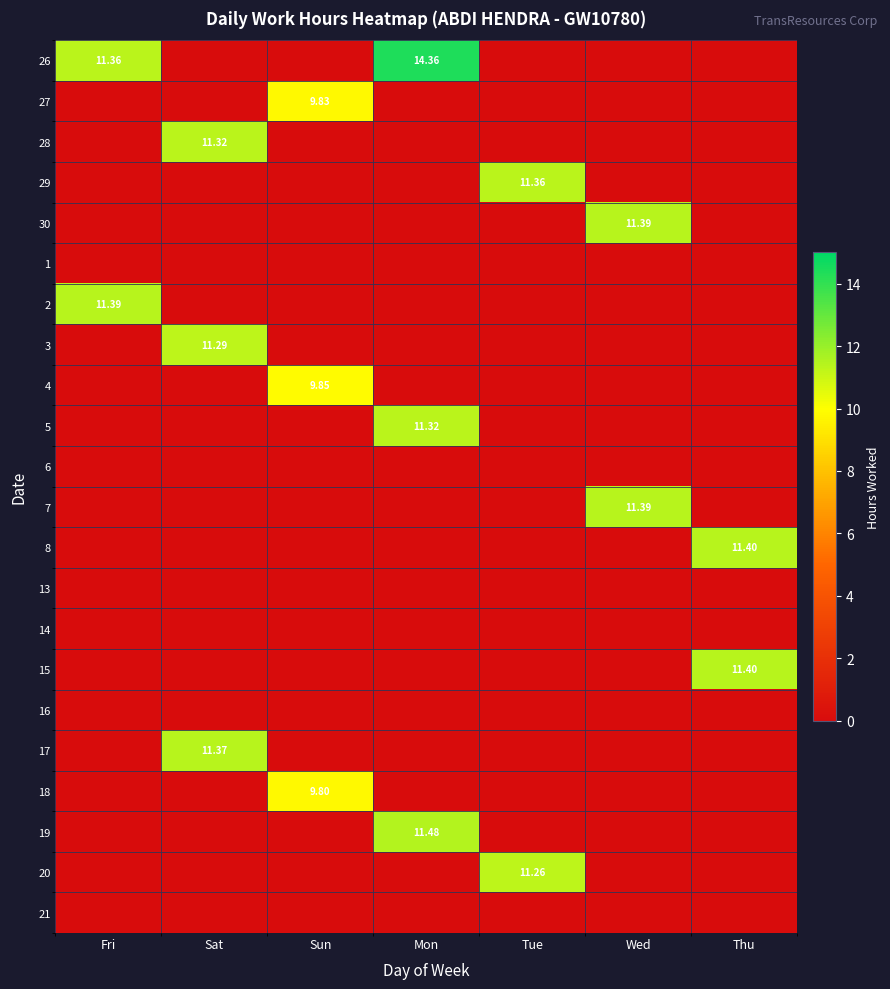

The 16 series shows 0.0 at Sat. True or false?

True